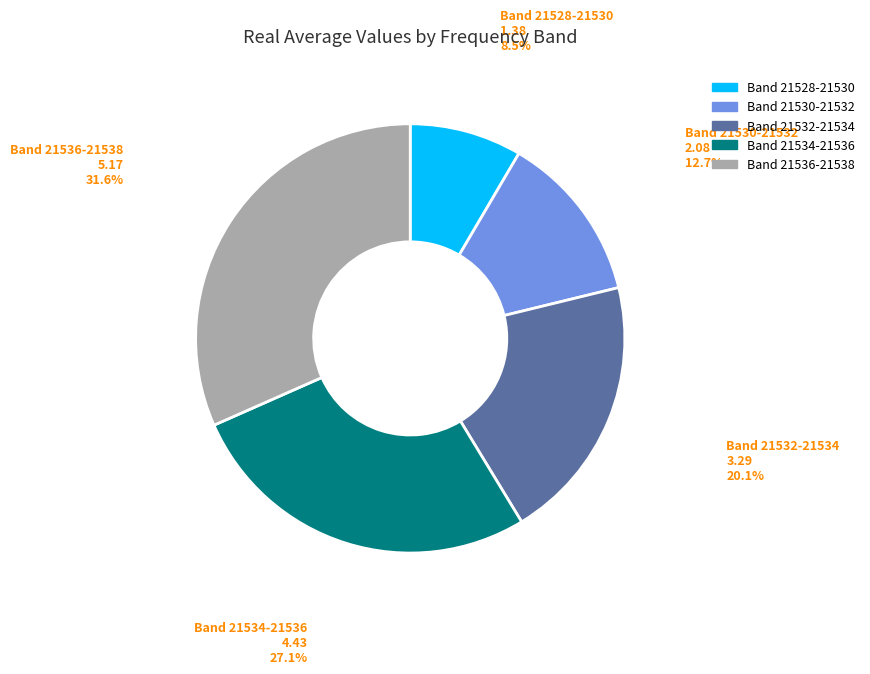

How much of the chart is everything except Band 21534-21536?

72.9%